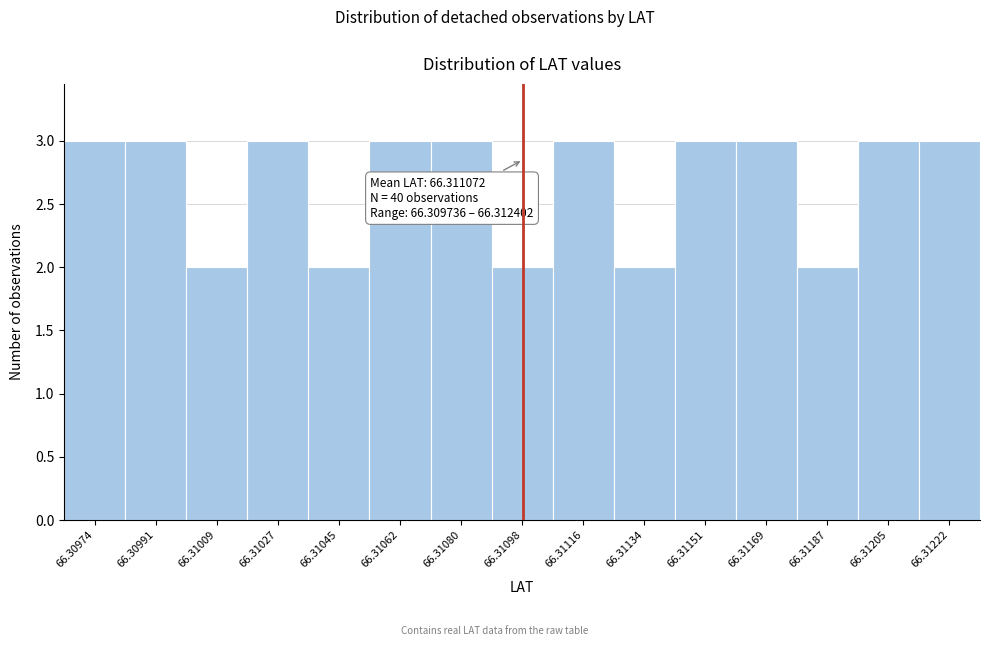

Reading left to right, transcribe all the data shown in this chart.

3	3	2	3	2	3	3	2	3	2	3	3	2	3	3